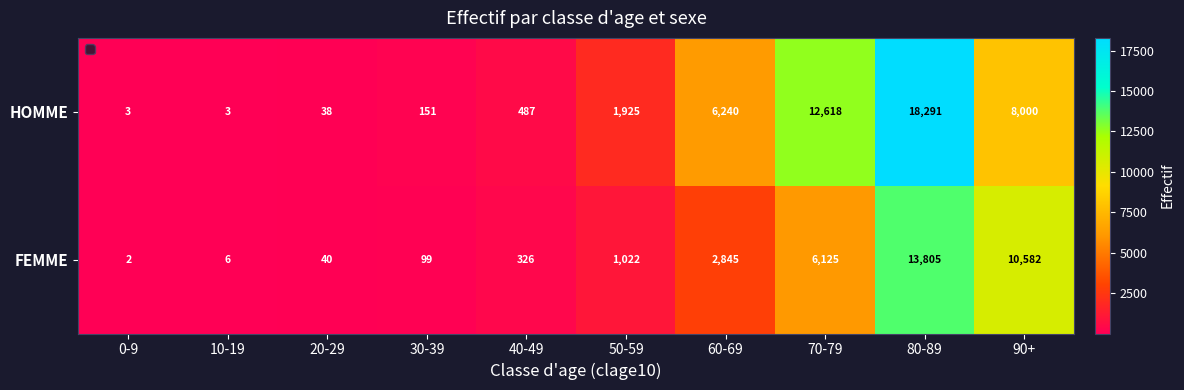

At which category does the chart reach its peak across all series?

80-89